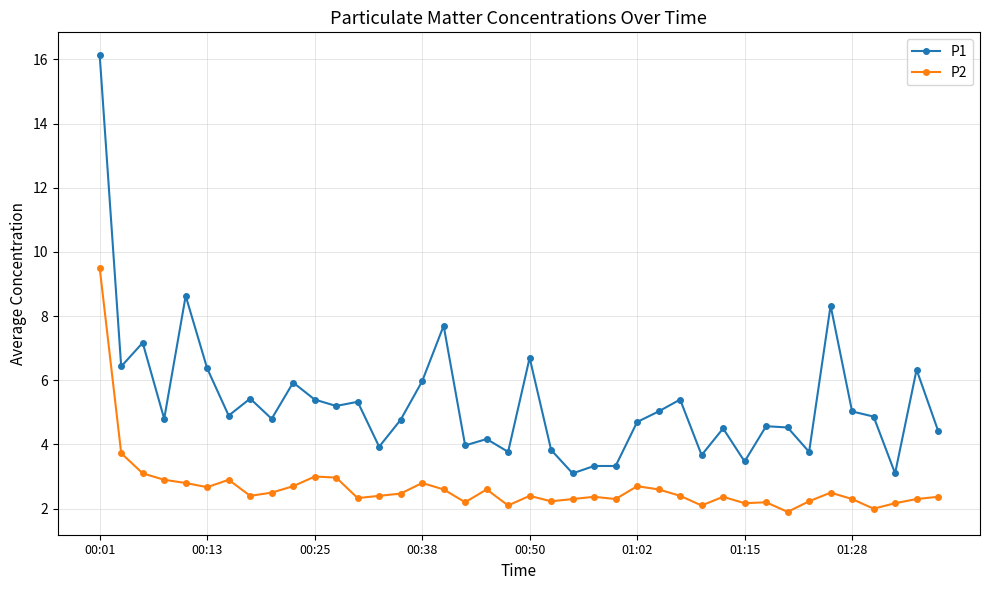

Which series has the largest total across all categories?

P1